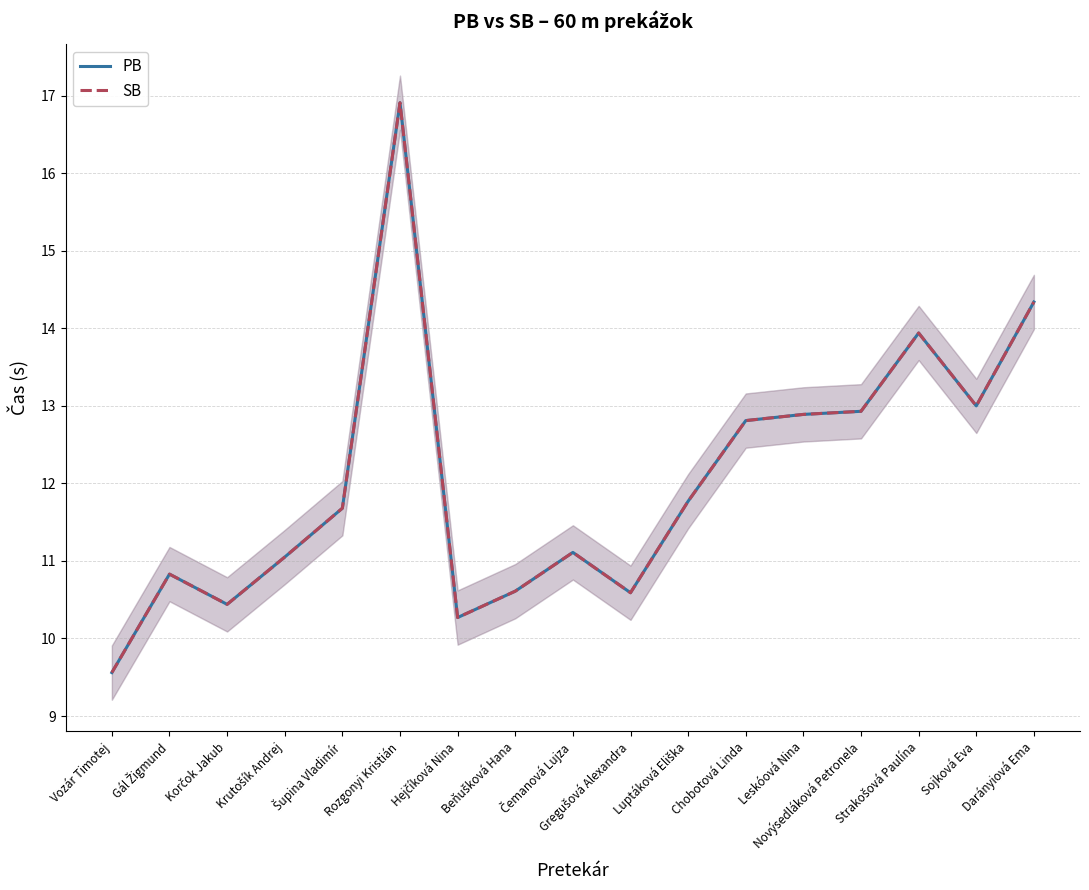

The value of SB at Gál Žigmund is 6.6. True or false?

False